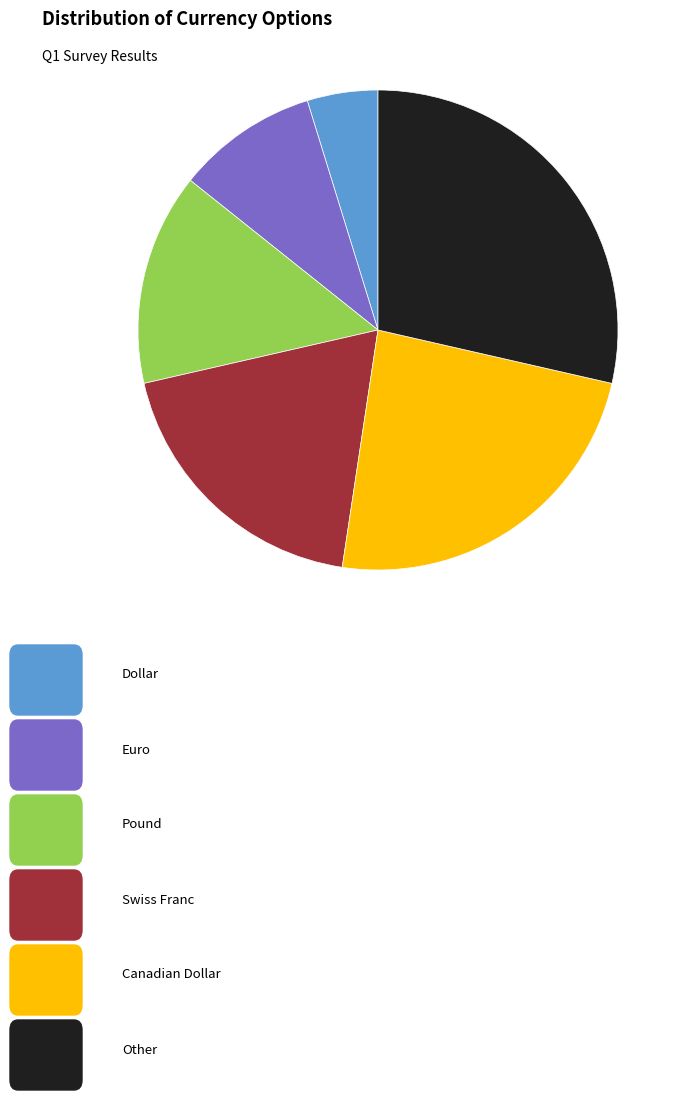

Does any single category account for the majority?

No